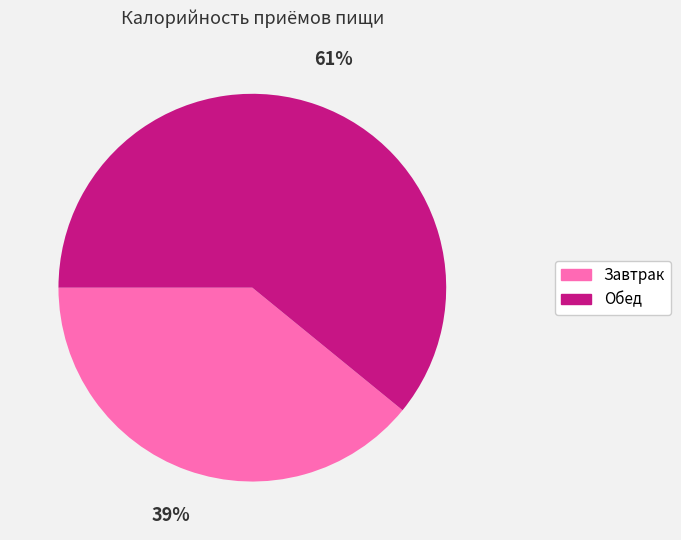

To the nearest percent, what is the difference between the Обед and Завтрак slice percentages?

22%